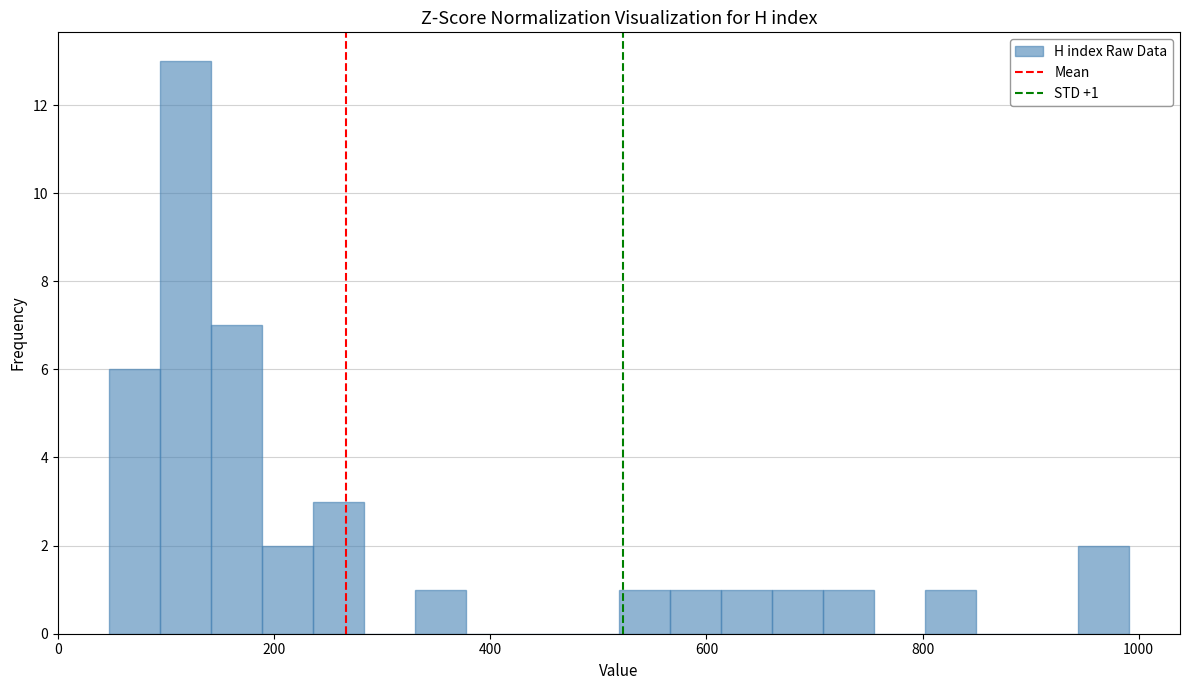

Around what value on the x-axis is the tallest bar? Give the approximate position of its centre, as read against the axis.

120